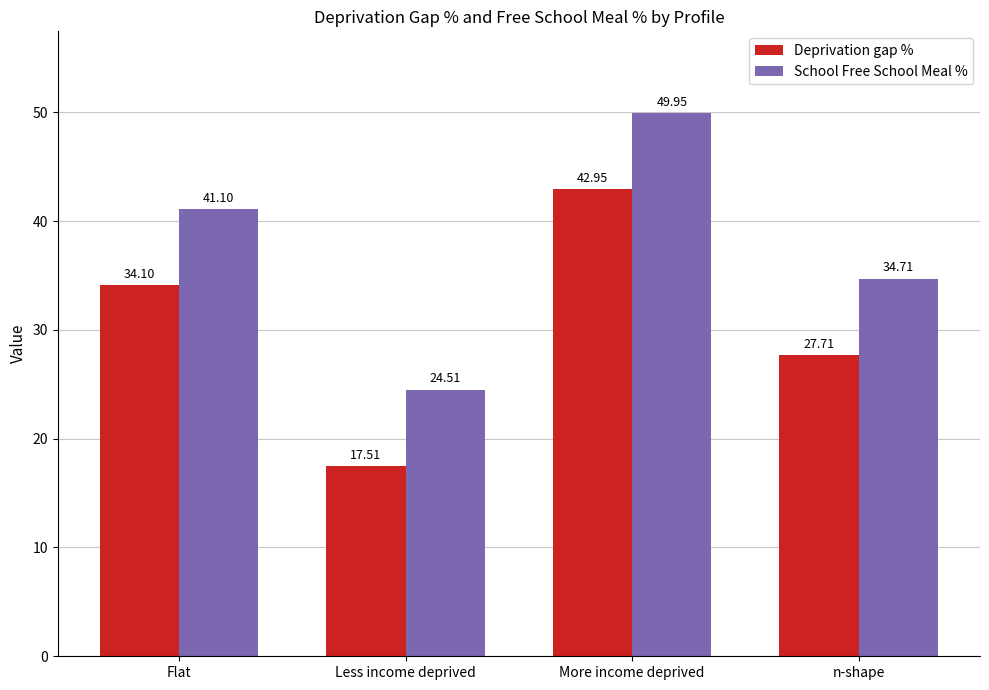

At which category is the sum across all series the highest?

More income deprived